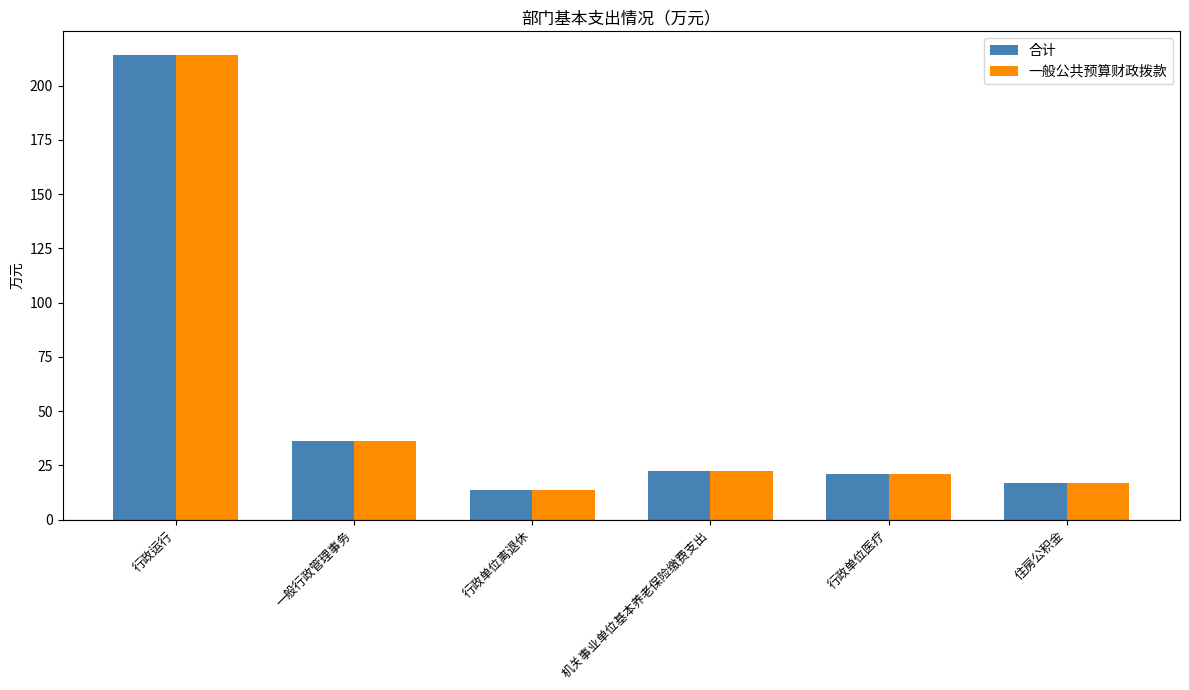

What is the average value of the 合计 series?

54.2